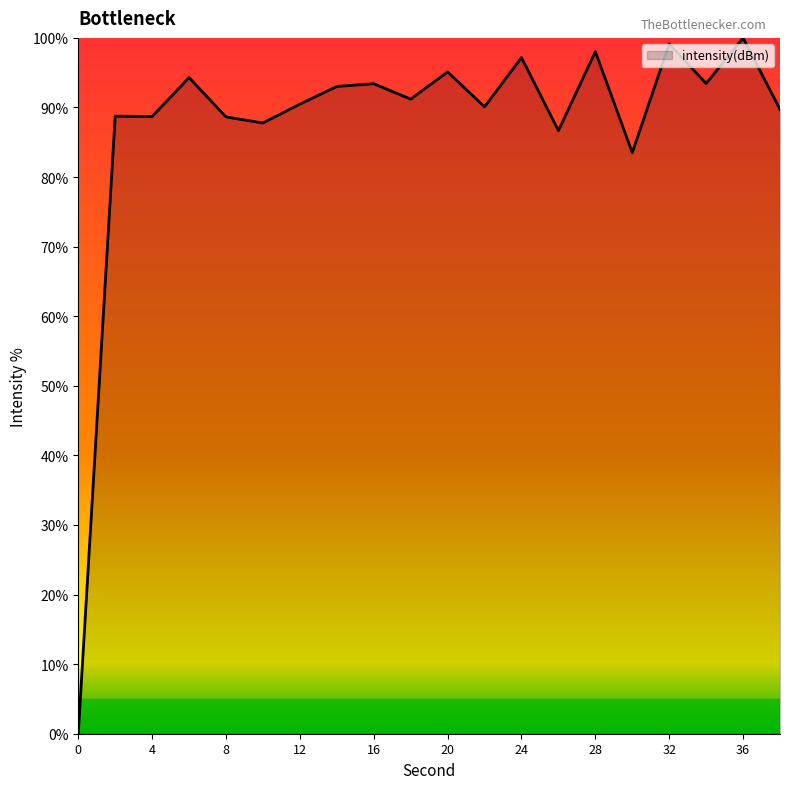

What is the sum of all values?

1749.2